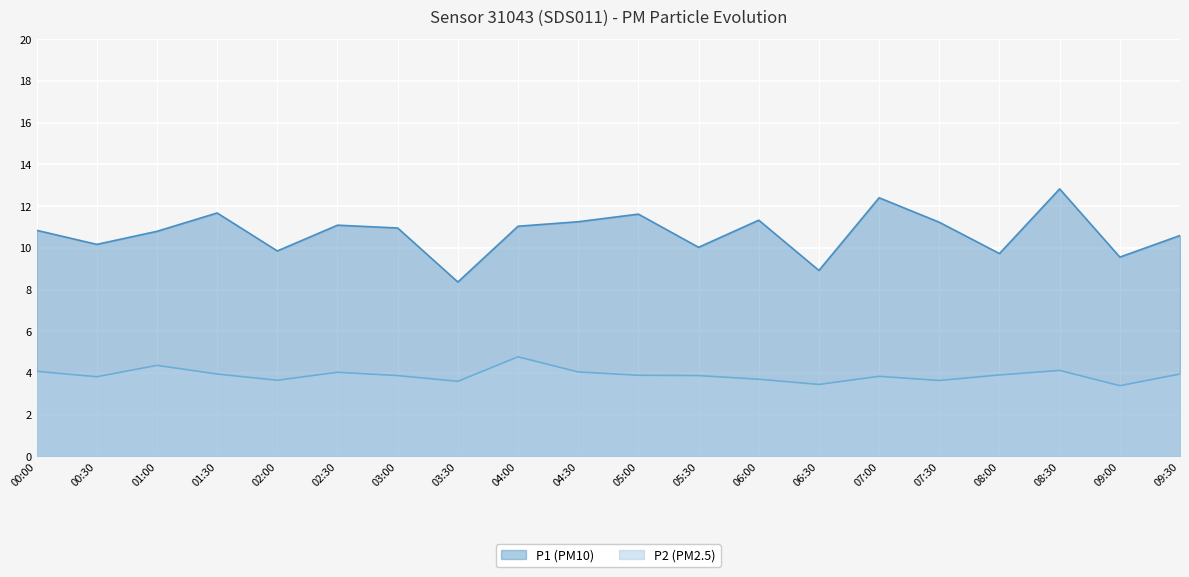

What is the smallest value displayed?

3.4